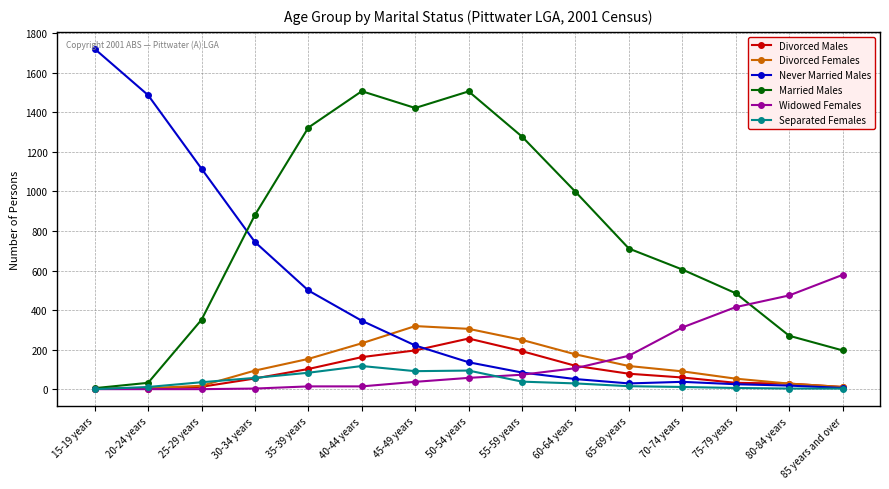

How many intersections are there between Widowed Females and Never Married Males?

1